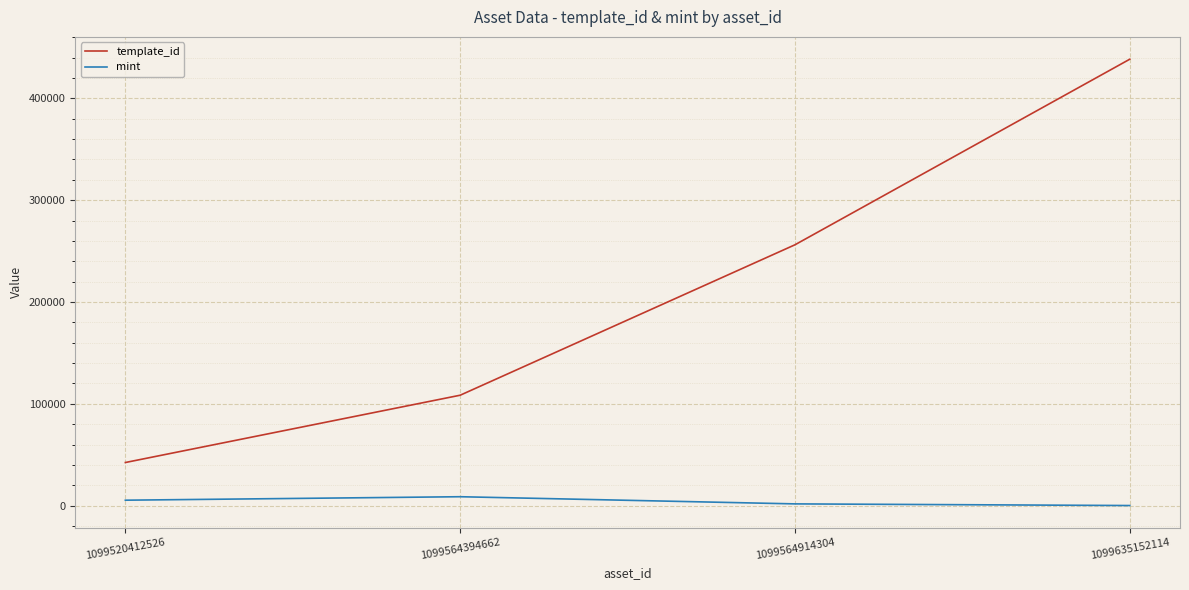

At how many categories does at least one series exceed 20003?

4